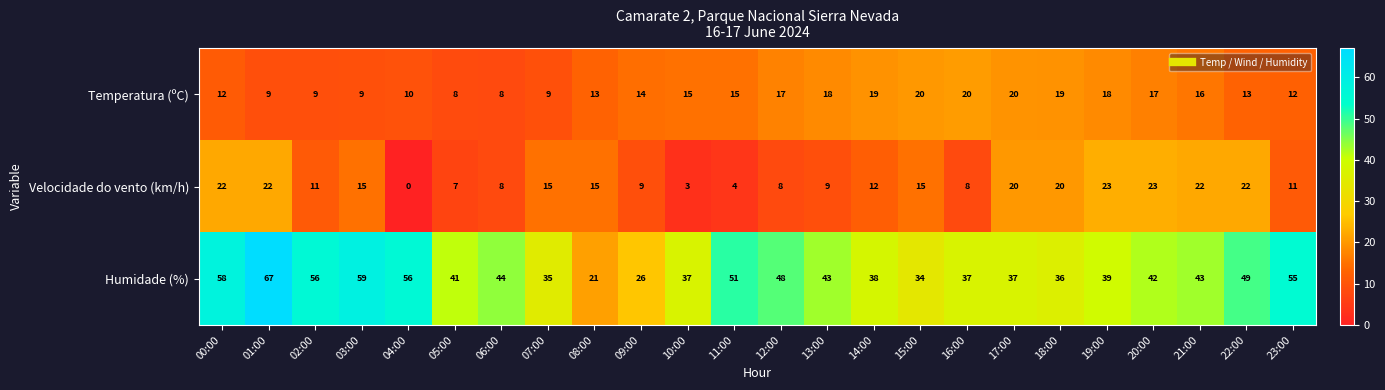

At how many categories does at least one series exceed 63?

1